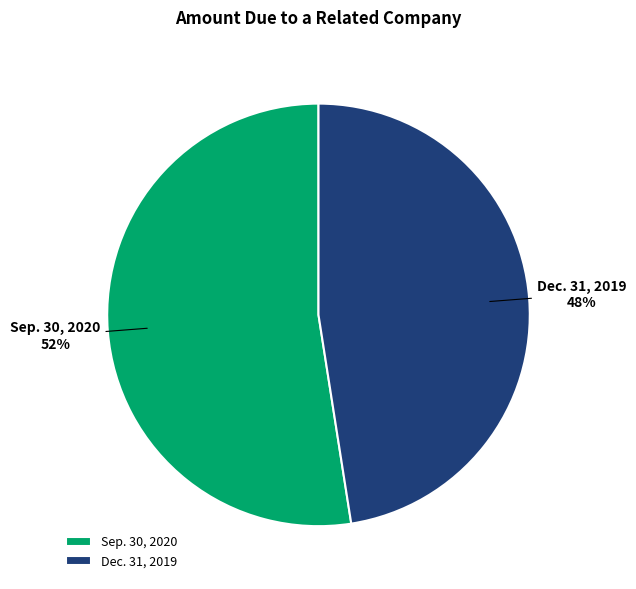

What percentage is the Dec. 31, 2019 slice, to the nearest percent?

48%